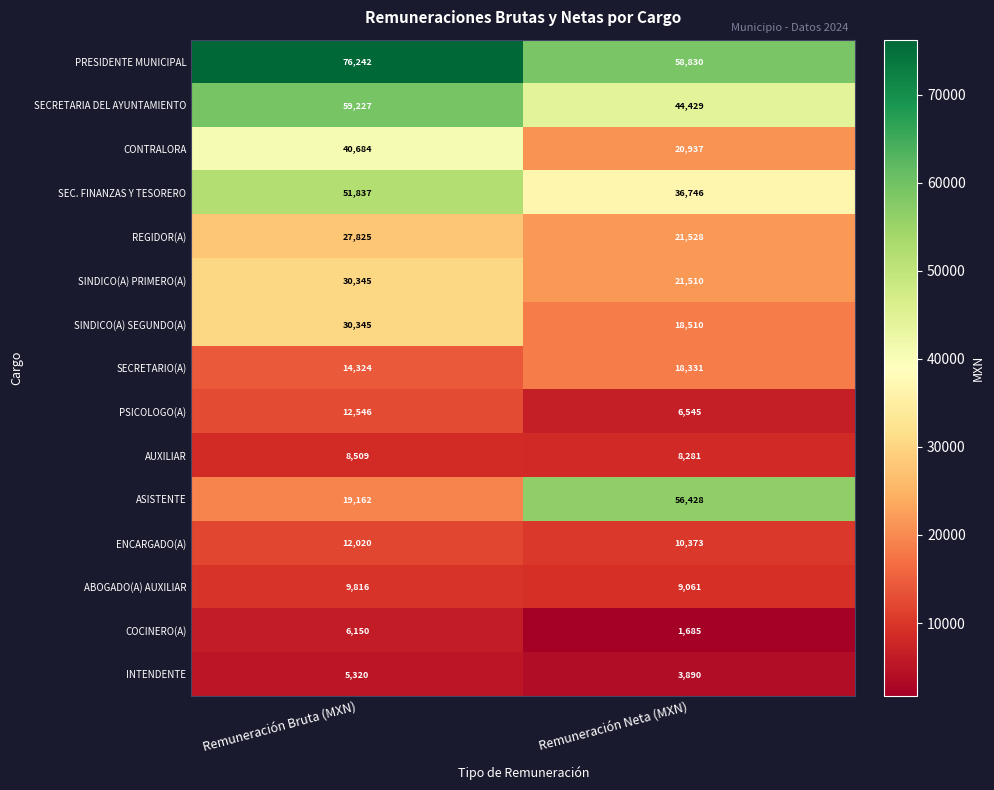

What is the total value across all series at Remuneración Bruta (MXN)?

404352